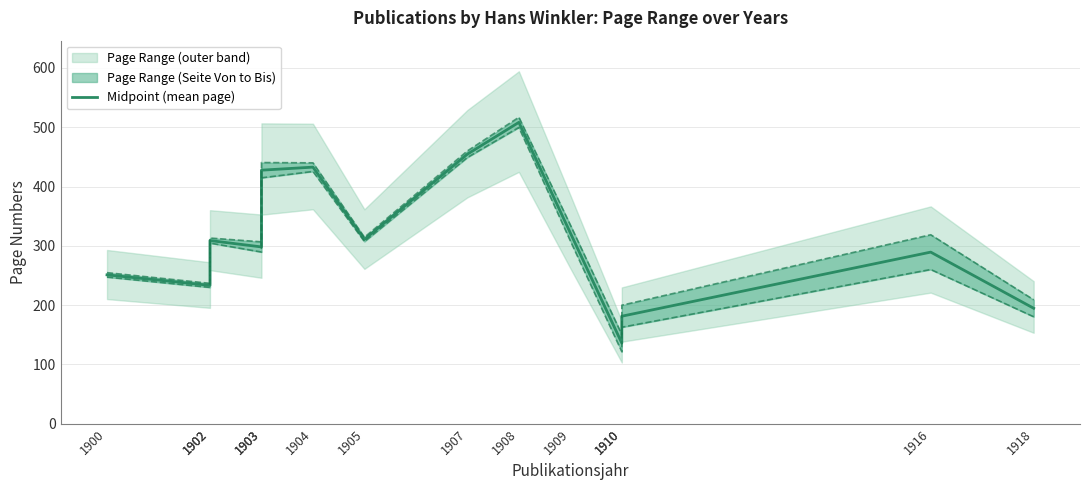

What is the smallest value displayed?

135.9